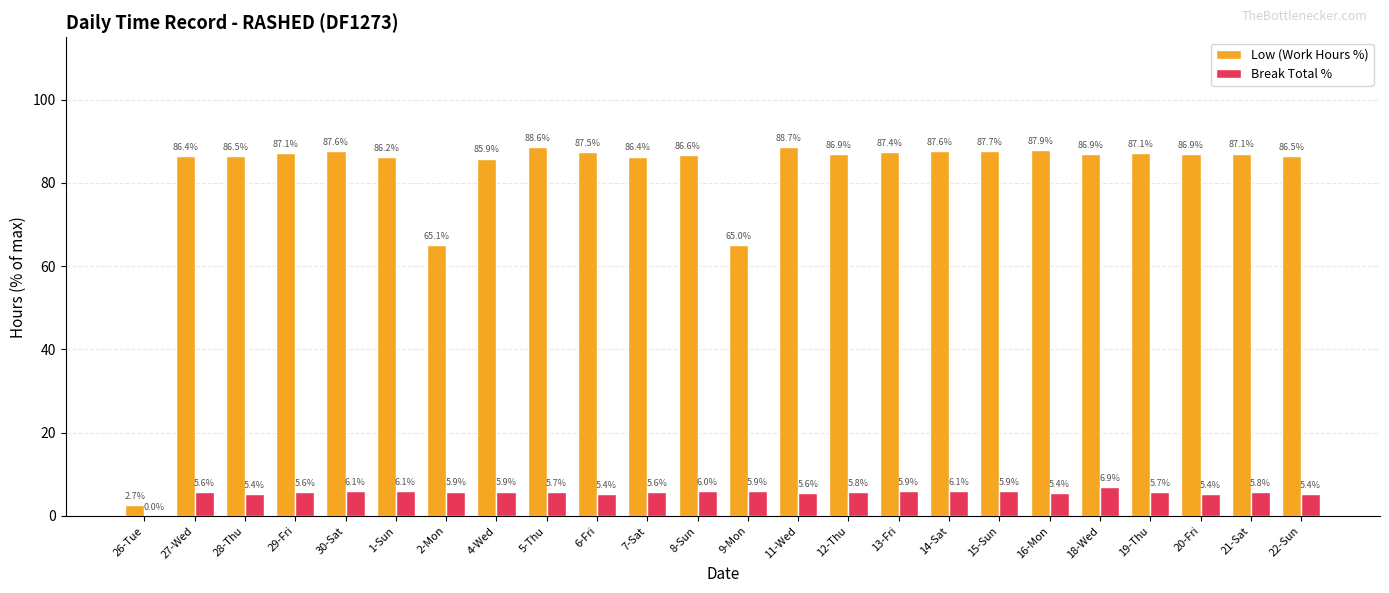

Which category has the highest value in the Low (Work Hours %) series?

11-Wed